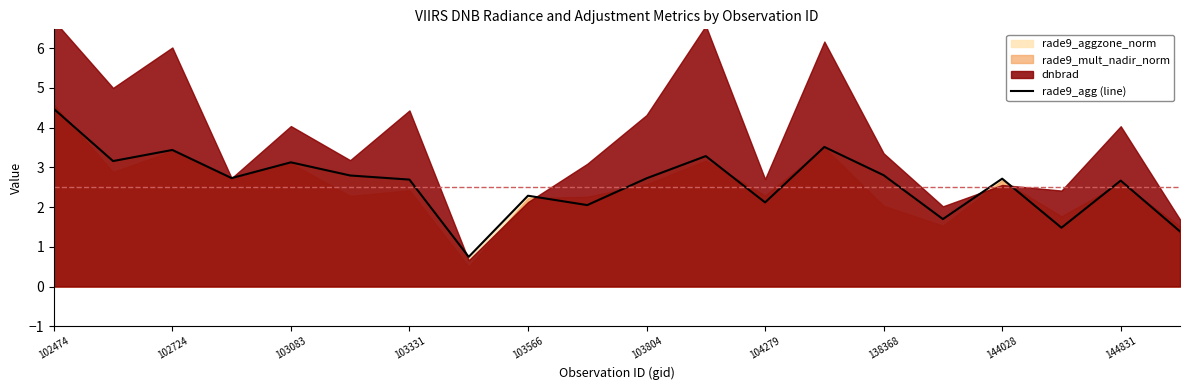

What is the highest value of the rade9_agg (line) series?

4.5